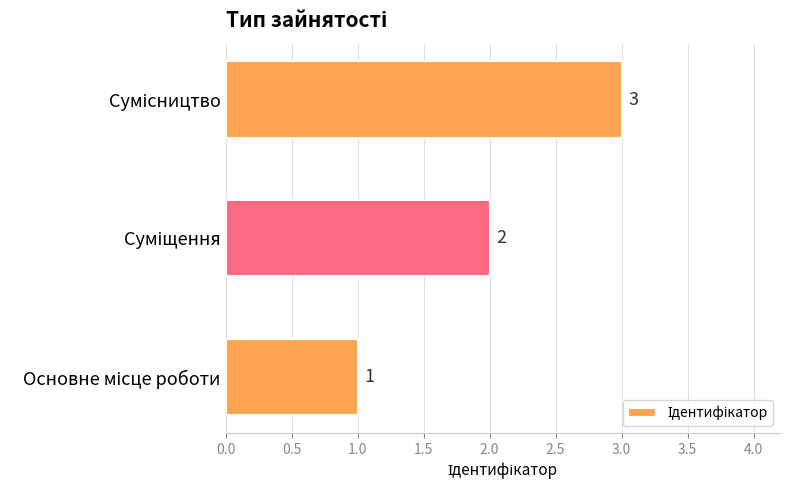

What is the greatest value displayed?

3